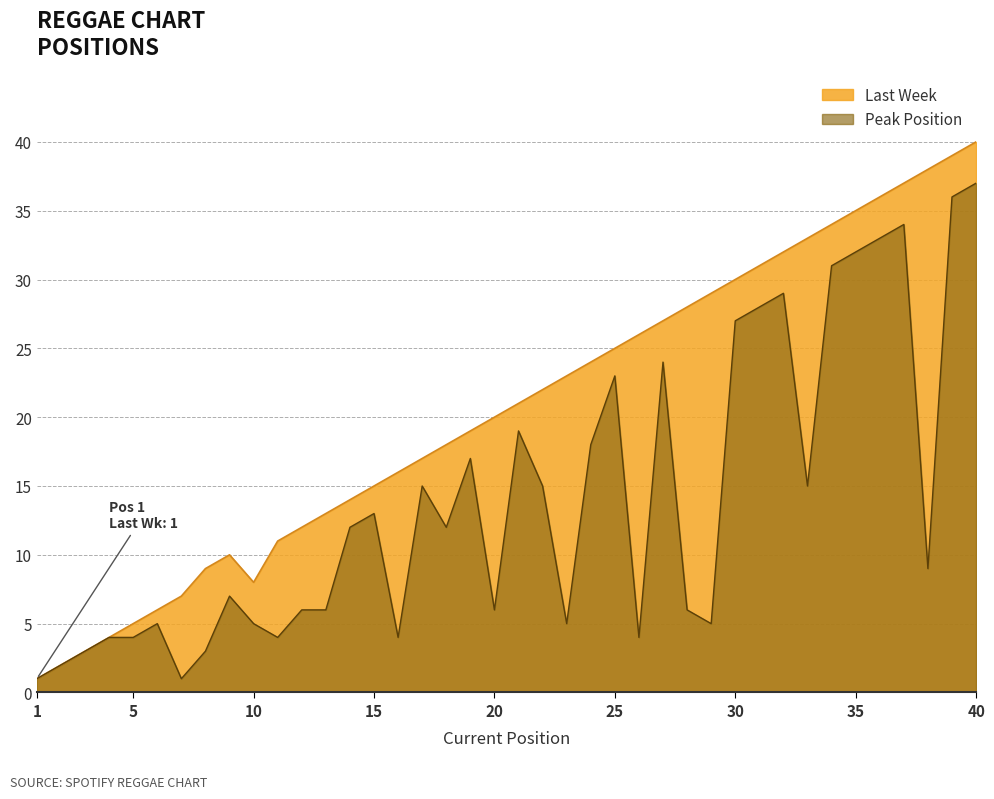

How many distinct data groups are displayed?

2